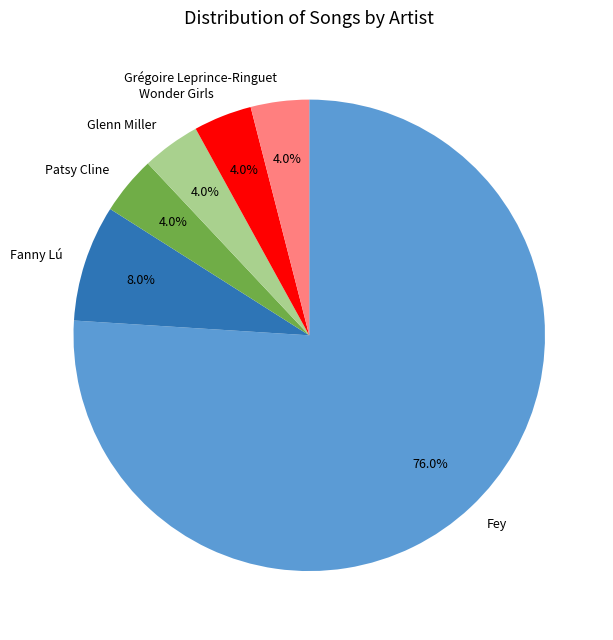

What is the majority slice?

Fey